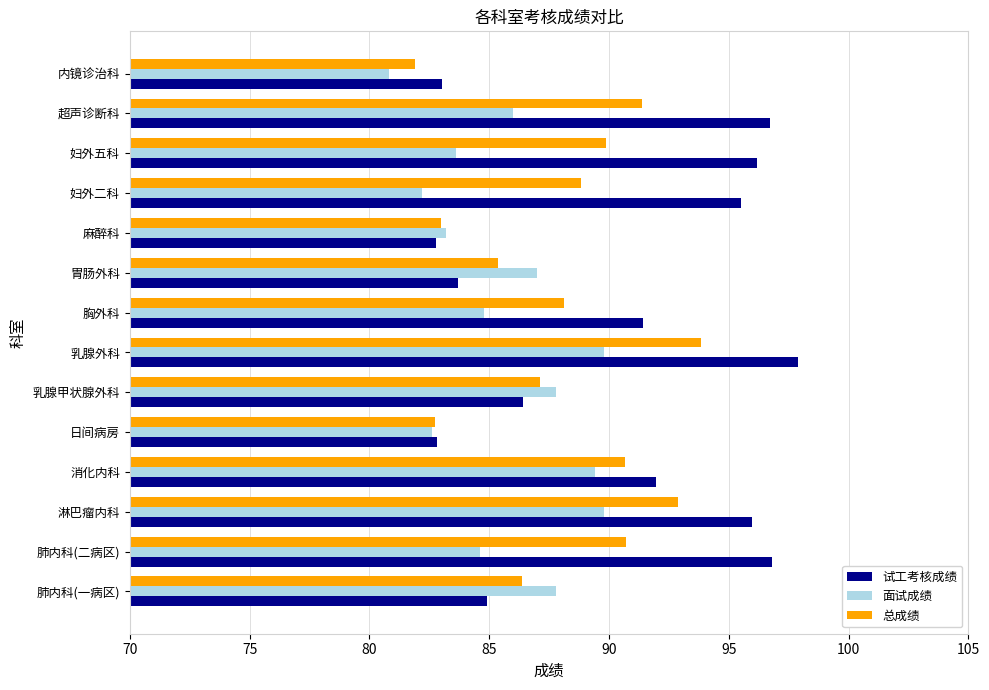

What is the sum of the 试工考核成绩 values at 消化内科 and 日间病房?

174.8